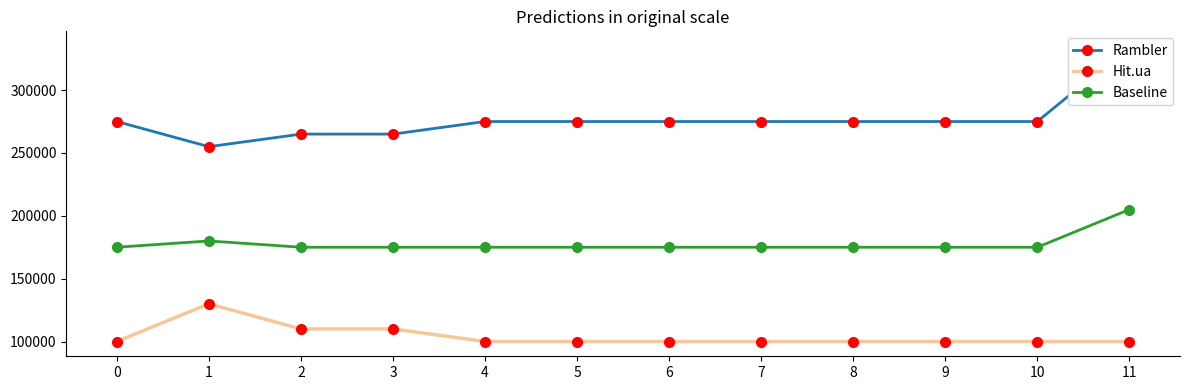

Read the Hit.ua value at 6, to the nearest 10.

100000